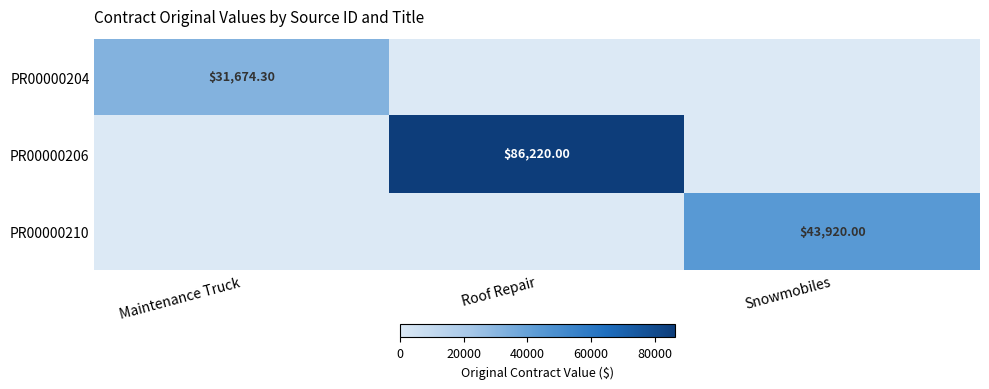

At how many categories does at least one series exceed 23377?

3